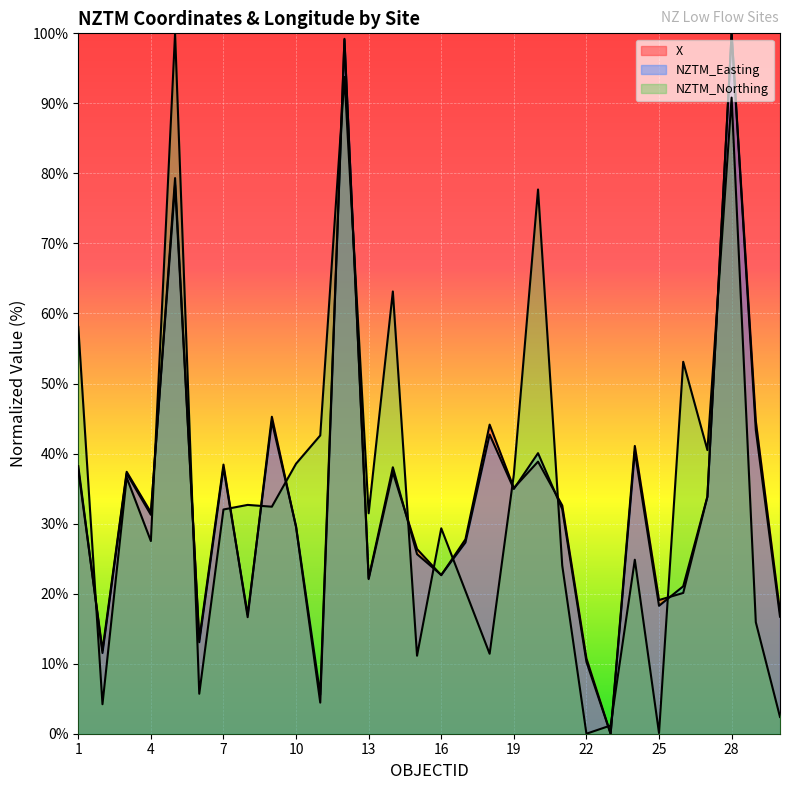

Reading left to right, what are all the values shown in this chart?

X: 1=37.7	2=11.9	3=37.4	4=31.6	5=78.4	6=13.5	7=38.4	8=16.6	9=45.3	10=29.5	11=4.4	12=99.1	13=22.1	14=37.3	15=26.4	16=22.6	17=27.8	18=44.1	19=35.1	20=38.8	21=32.6	22=10.8	23=0.0	24=41.1	25=19.1	26=20.1	27=33.8	28=100.0	29=44.6	30=17.4
NZTM_Easting: 1=38.2	2=11.5	3=37.2	4=31.3	5=79.3	6=13.1	7=38.0	8=17.0	9=44.6	10=29.6	11=5.6	12=99.2	13=22.2	14=38.0	15=25.6	16=22.7	17=27.3	18=42.7	19=34.9	20=40.1	21=32.1	22=10.3	23=0.0	24=40.3	25=18.3	26=21.0	27=33.9	28=100.0	29=43.4	30=16.7
NZTM_Northing: 1=58.1	2=4.2	3=36.6	4=27.5	5=100.0	6=5.7	7=32.0	8=32.7	9=32.4	10=38.6	11=42.6	12=93.8	13=31.5	14=63.1	15=11.1	16=29.3	17=20.4	18=11.4	19=37.0	20=77.7	21=24.0	22=0.0	23=1.2	24=24.8	25=0.1	26=53.1	27=40.5	28=90.8	29=15.9	30=2.4